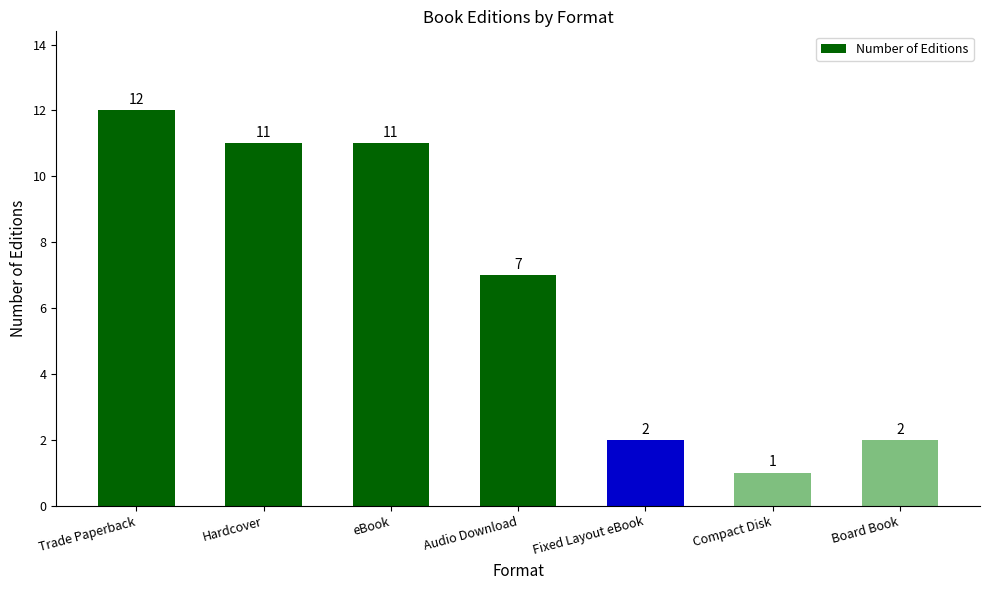

Which category has the highest value across all series?

Trade Paperback